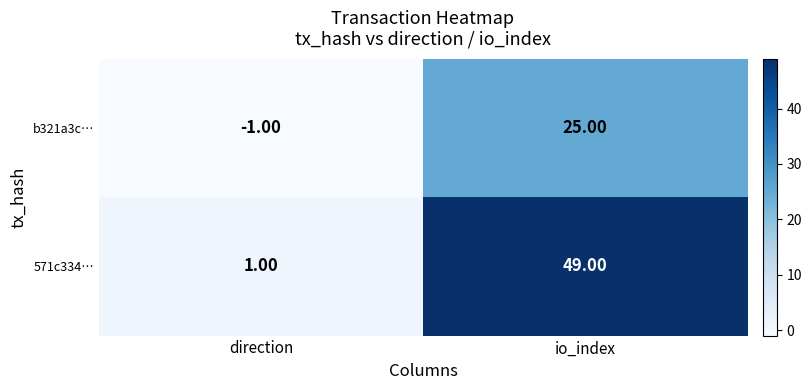

At which label is b321a3c… closest to 12?

direction